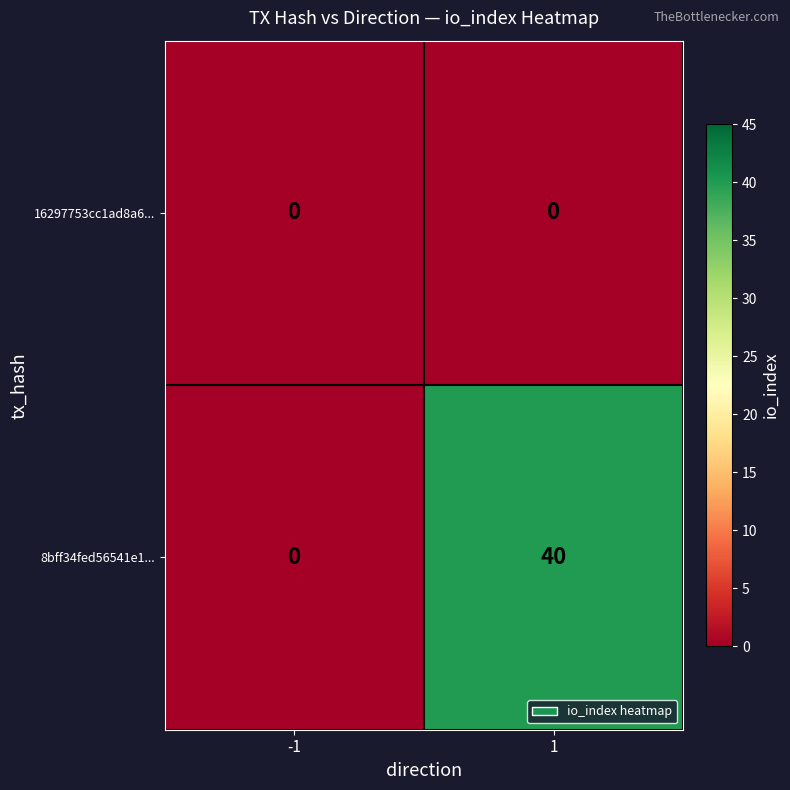

Which series changed the most between -1 and 1?

8bff34fed56541e1...